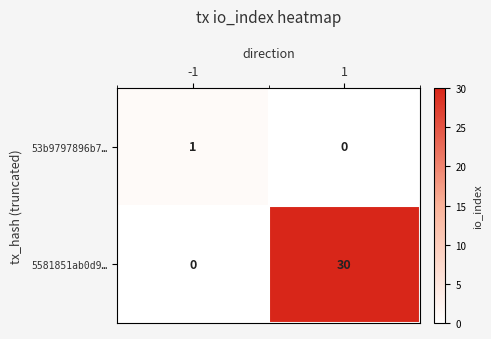

Which series has the largest total across all categories?

5581851ab0d9…